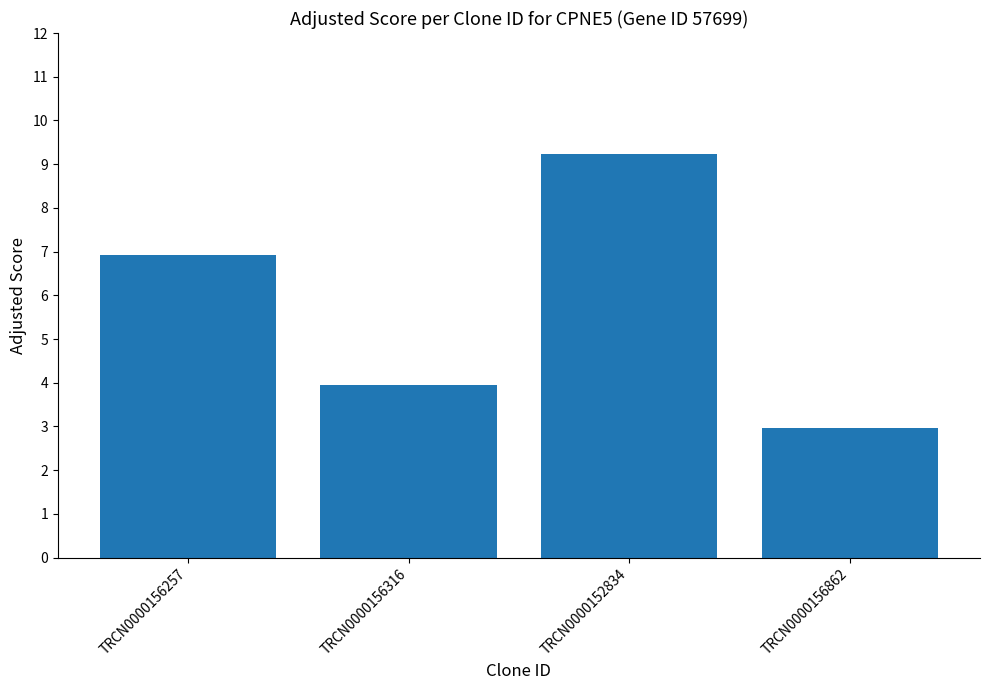

The chart shows a value of 3.0 at TRCN0000156862. True or false?

True